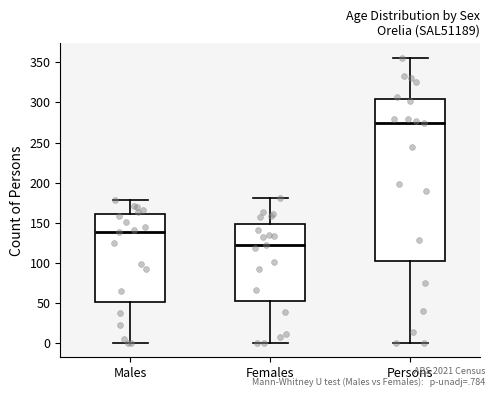

Where does the upper whisker of the box for Males end on the y-axis? The values are not printed on the chart, so give them approximately, as read against the axis.

180